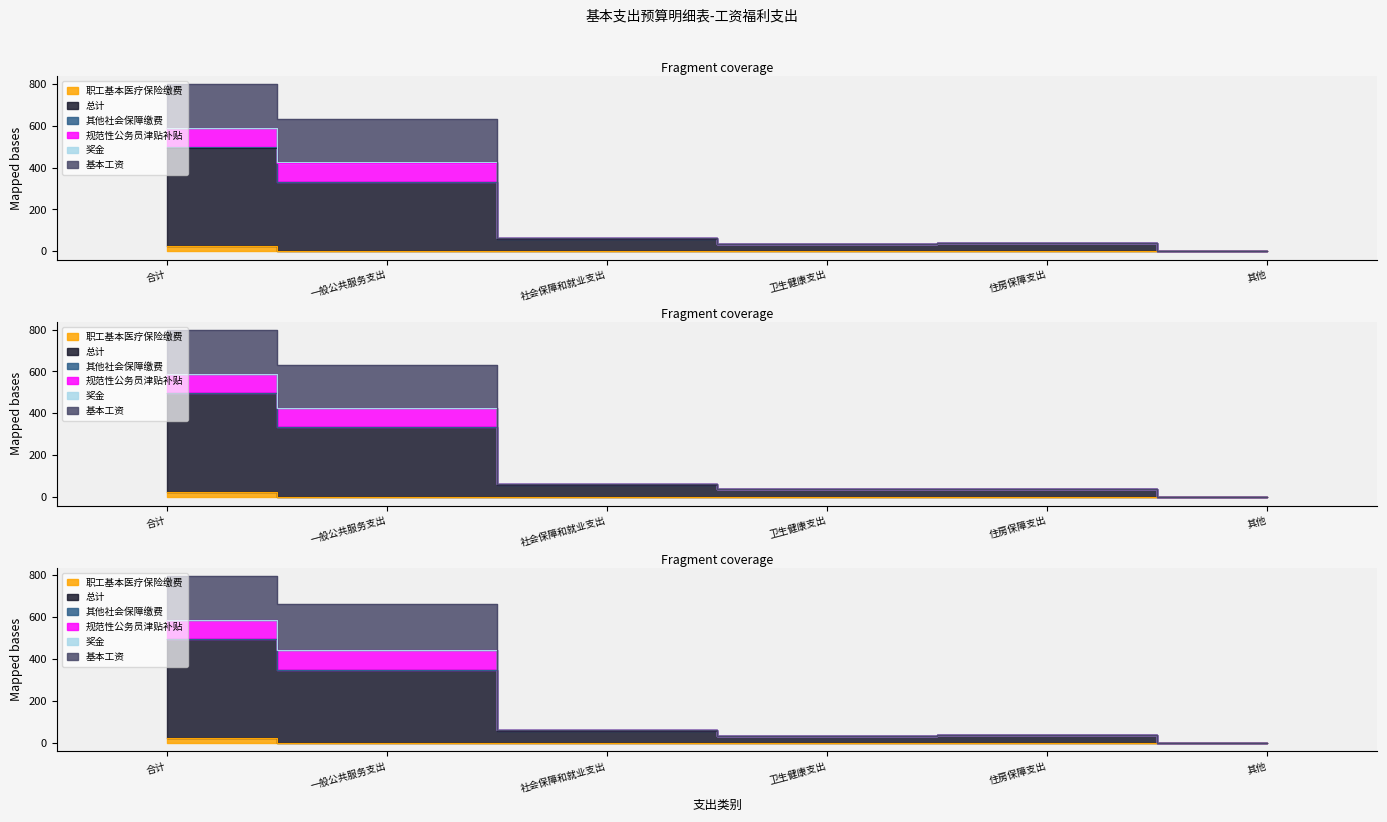

At which label is 总计 closest to 247?

一般公共服务支出